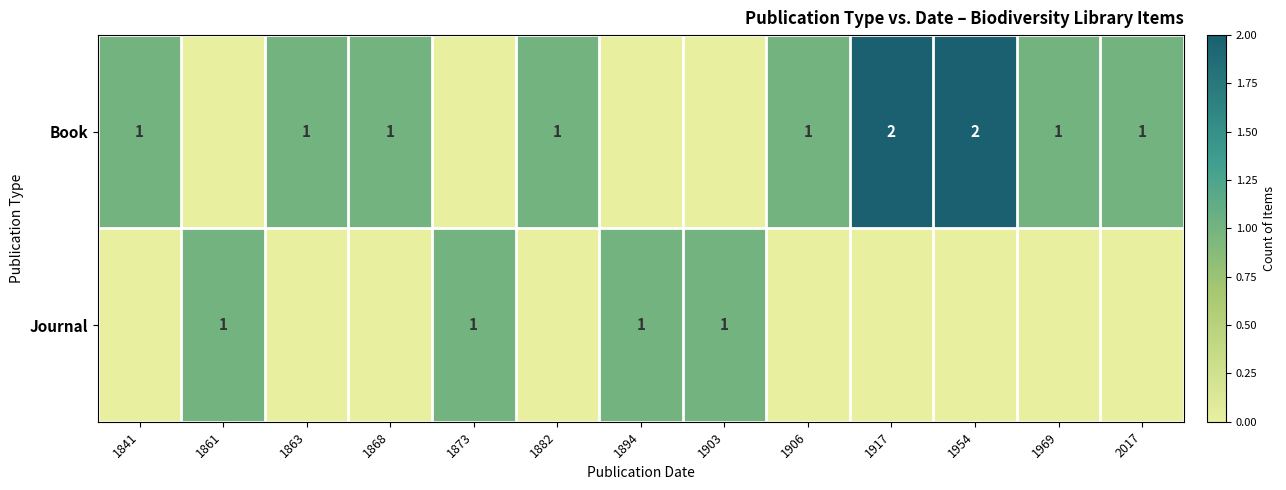

What is the sum of the Book values at 1906 and 1954?

3